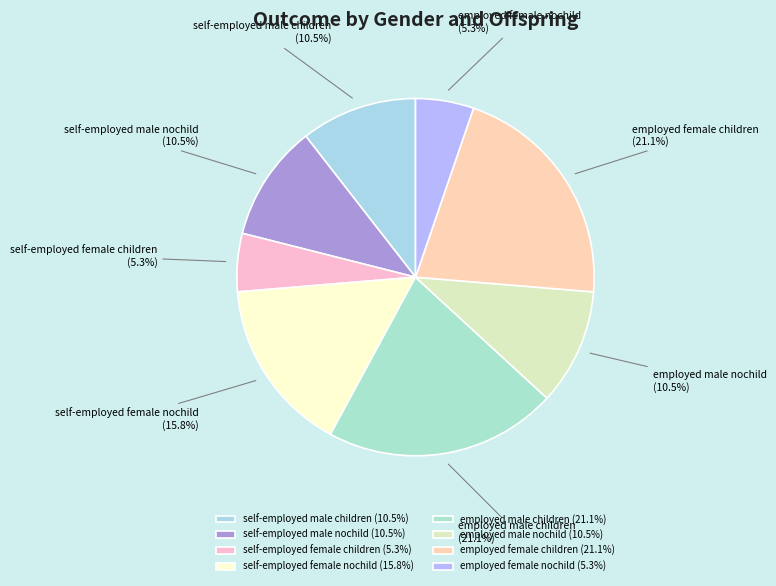

Combined, what portion of the pie is self-employed male nochild and self-employed female nochild?

26.3%